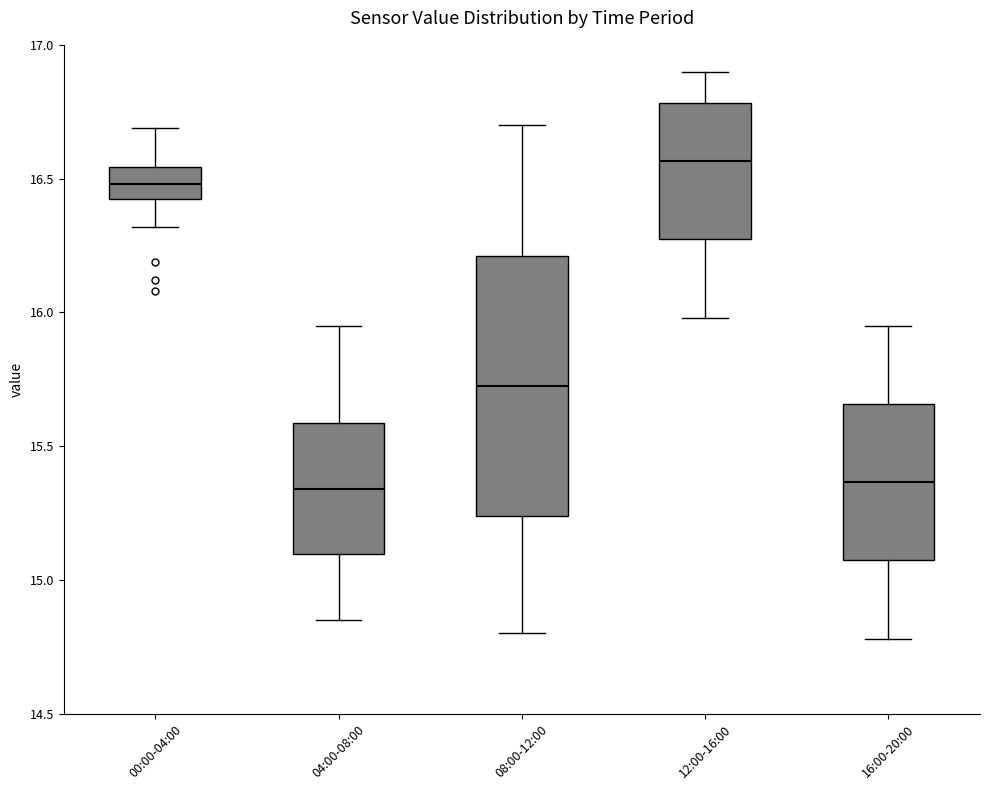

Reading left to right, transcribe this box plot: for each box, give where its median line is, the range the box spans, and where its two whiskers end, as read against the y-axis. The values are not printed on the chart, so give them approximately, as read against the axis.

00:00-04:00: median 16.50, box 16.45 to 16.55, whiskers 16.30 to 16.70
04:00-08:00: median 15.35, box 15.10 to 15.60, whiskers 14.85 to 15.95
08:00-12:00: median 15.75, box 15.25 to 16.20, whiskers 14.80 to 16.70
12:00-16:00: median 16.55, box 16.25 to 16.80, whiskers 16.00 to 16.90
16:00-20:00: median 15.35, box 15.05 to 15.65, whiskers 14.80 to 15.95